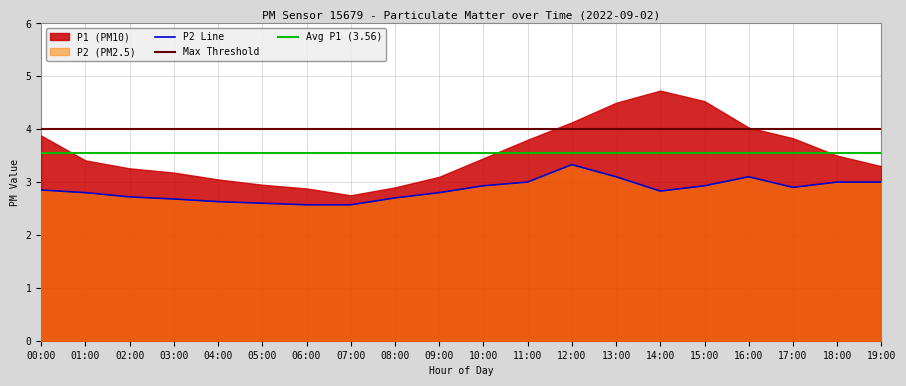

The value at 06:00 is 2.6. True or false?

True